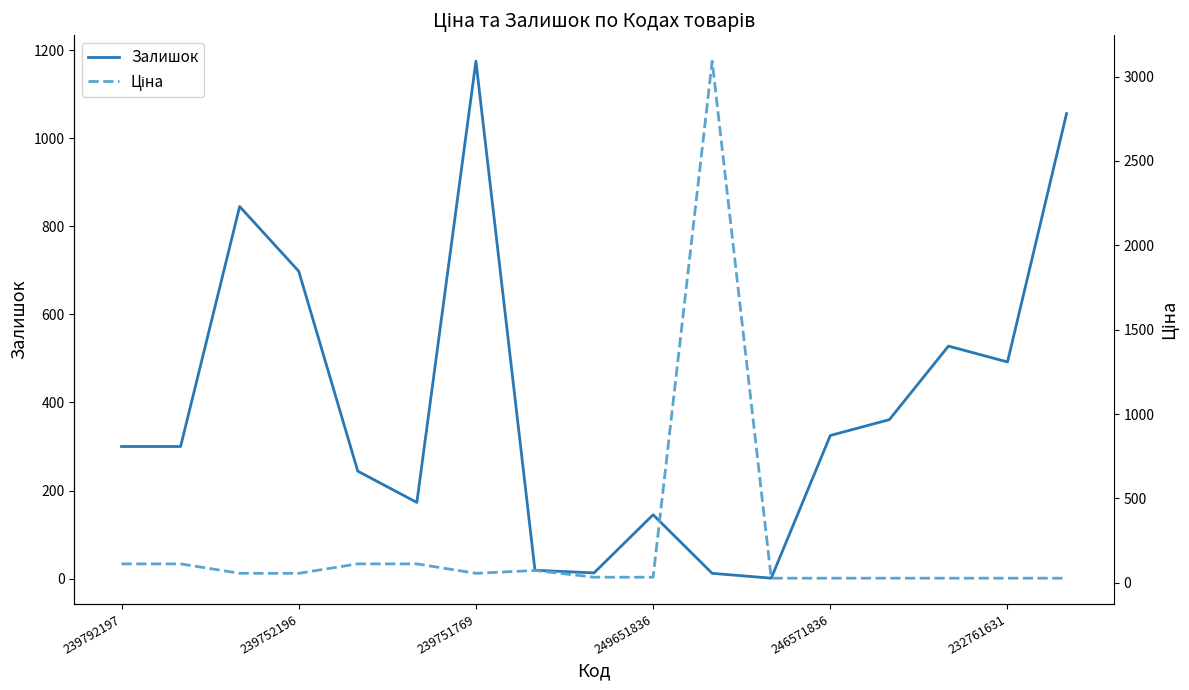

What is the total value across all series at 239792197?

411.7